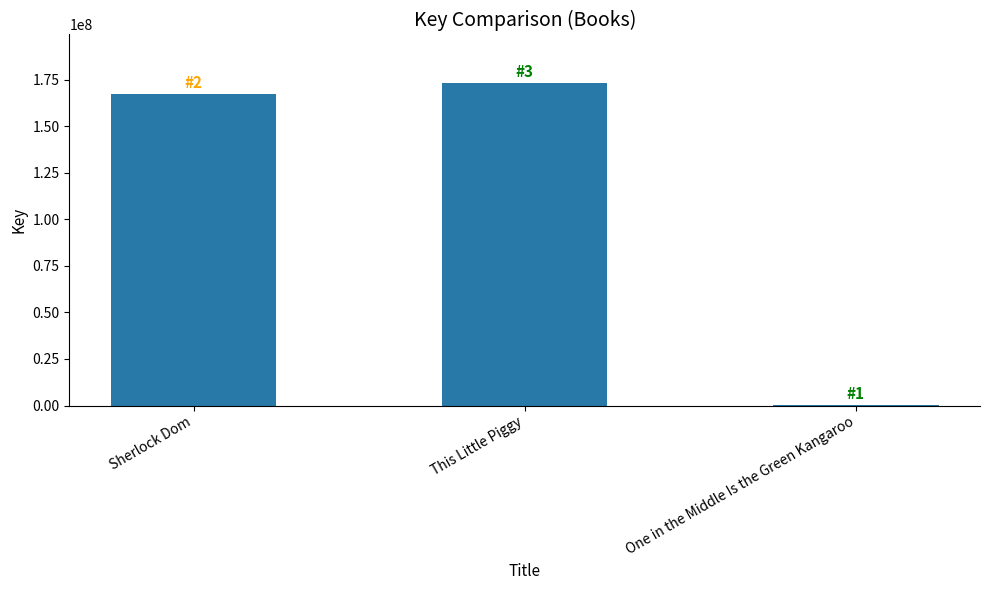

Is it true that the value at This Little Piggy is 173233420?

True